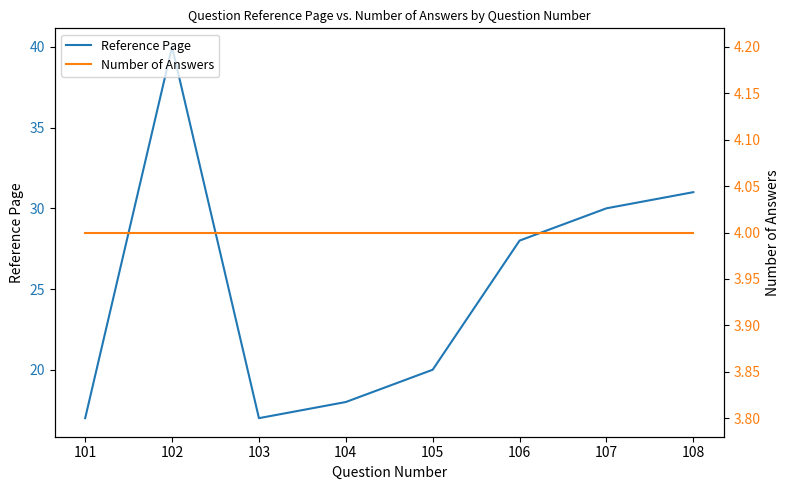

Is it true that Reference Page equals 20 at 105?

True